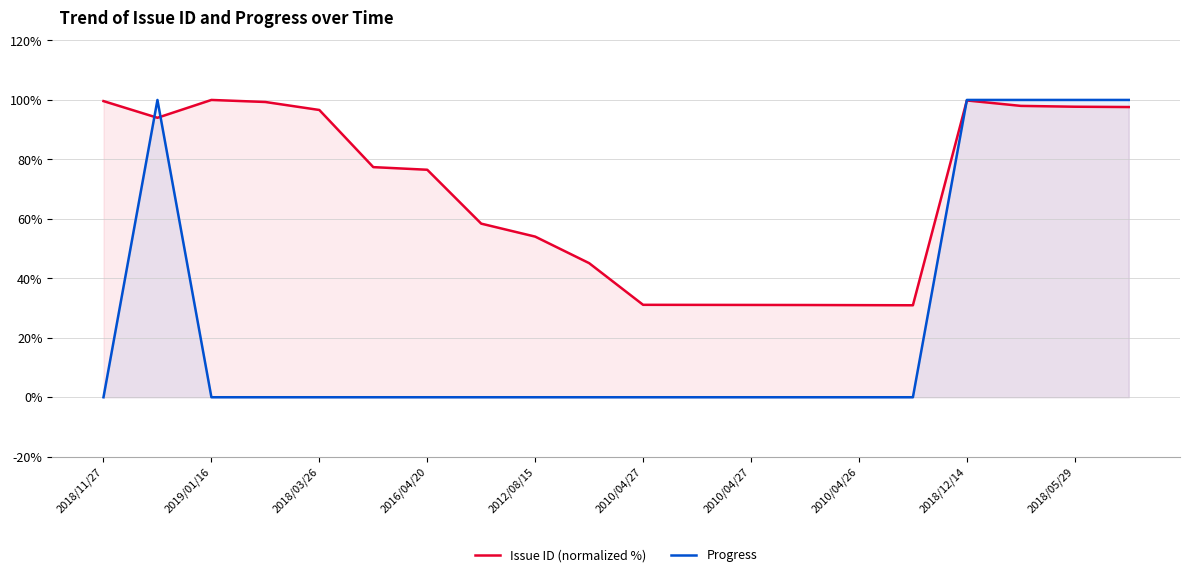

What is the average value of the Issue ID (normalized %) series?

69.0